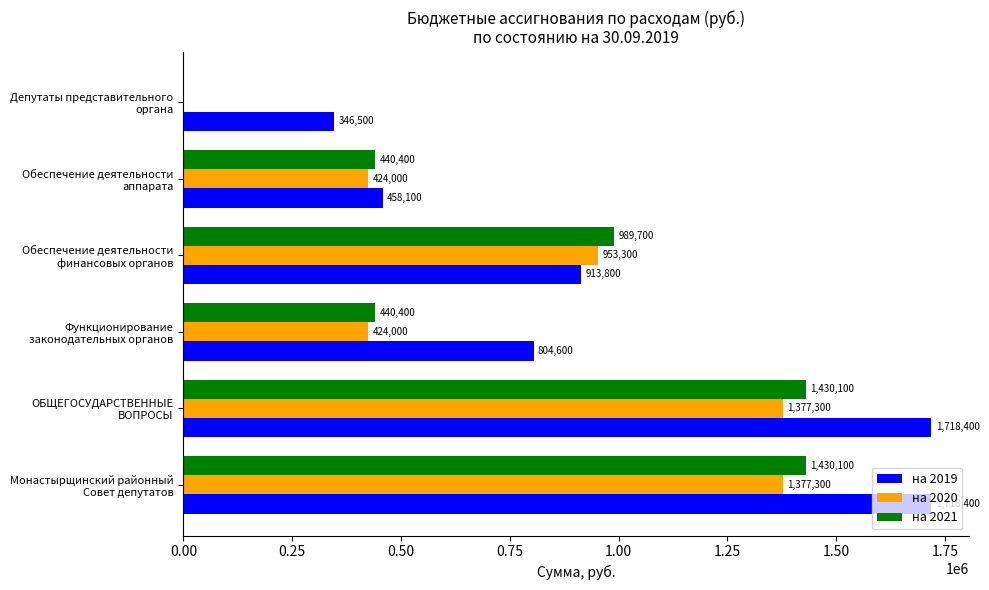

What is the maximum value for на 2019?

1718400